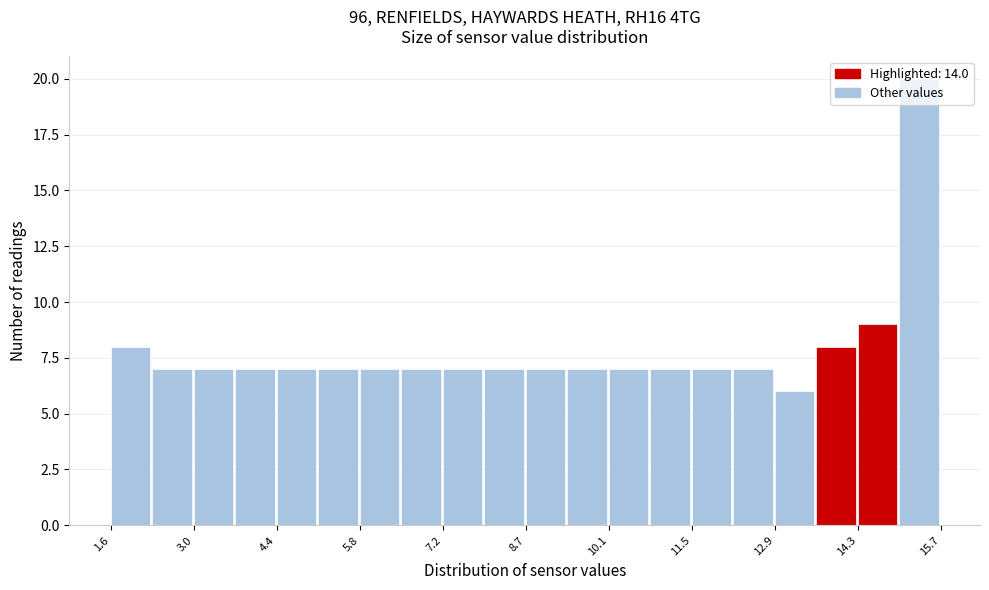

Around what value on the x-axis is the tallest bar? Give the approximate position of its centre, as read against the axis.

15.4